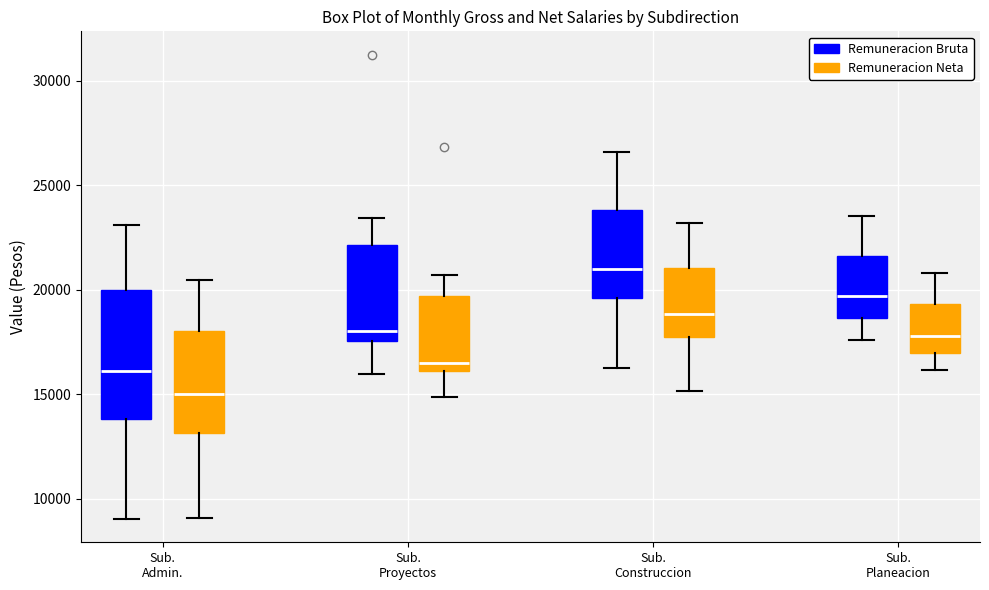

Reading left to right, transcribe this box plot: for each box, give where its median line is, the range the box spans, and where its two whiskers end, as read against the y-axis. The values are not printed on the chart, so give them approximately, as read against the axis.

Sub. Admin. (Remuneracion Bruta): median 16000, box 14000 to 20000, whiskers 9000 to 23000
Sub. Admin. (Remuneracion Neta): median 15000, box 13000 to 18000, whiskers 9000 to 20500
Sub. Proyectos (Remuneracion Bruta): median 18000, box 17500 to 22000, whiskers 16000 to 23500
Sub. Proyectos (Remuneracion Neta): median 16500, box 16000 to 19500, whiskers 15000 to 20500
Sub. Construccion (Remuneracion Bruta): median 21000, box 19500 to 24000, whiskers 16500 to 26500
Sub. Construccion (Remuneracion Neta): median 19000, box 17500 to 21000, whiskers 15000 to 23000
Sub. Planeacion (Remuneracion Bruta): median 19500, box 18500 to 21500, whiskers 17500 to 23500
Sub. Planeacion (Remuneracion Neta): median 18000, box 17000 to 19500, whiskers 16000 to 21000